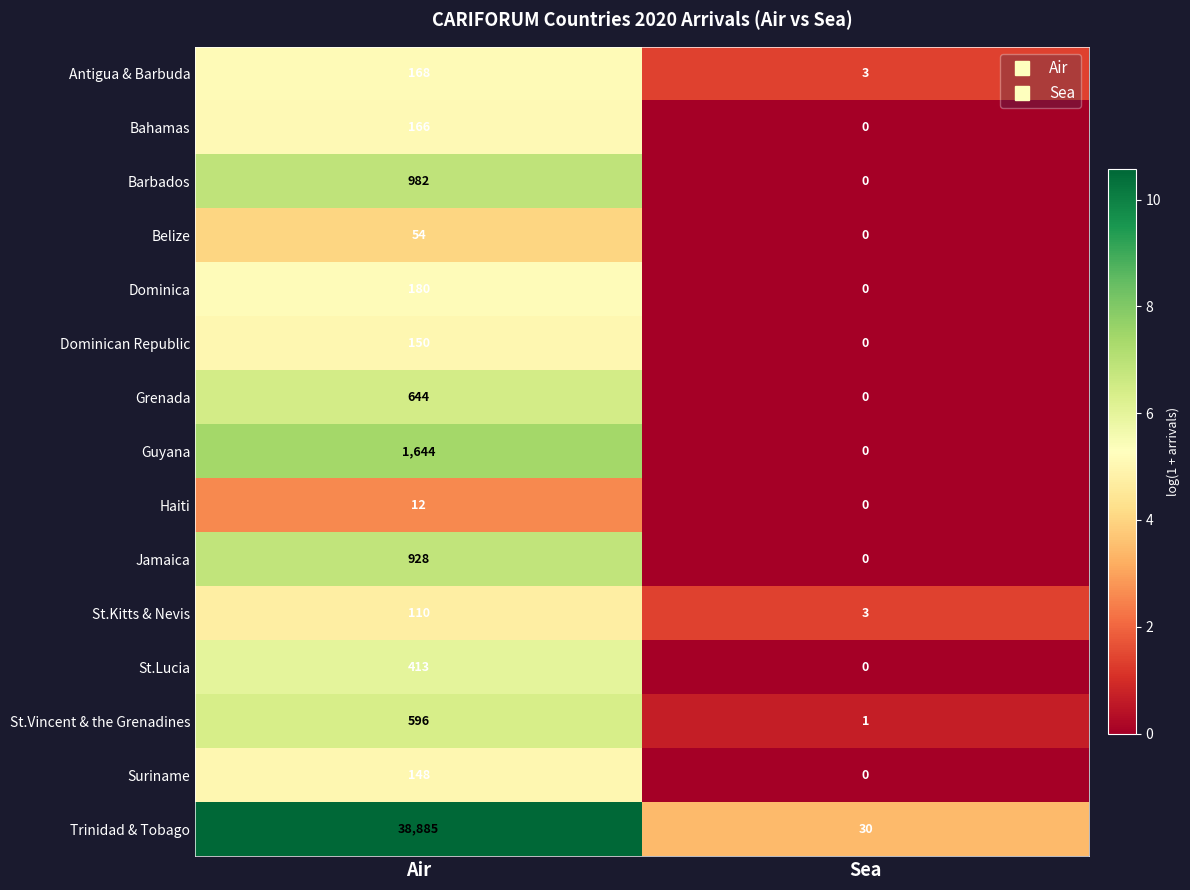

Reading left to right, list all the values displayed in this chart.

Antigua & Barbuda: 168	3
Bahamas: 166	0
Barbados: 982	0
Belize: 54	0
Dominica: 180	0
Dominican Republic: 150	0
Grenada: 644	0
Guyana: 1644	0
Haiti: 12	0
Jamaica: 928	0
St.Kitts & Nevis: 110	3
St.Lucia: 413	0
St.Vincent & the Grenadines: 596	1
Suriname: 148	0
Trinidad & Tobago: 38885	30